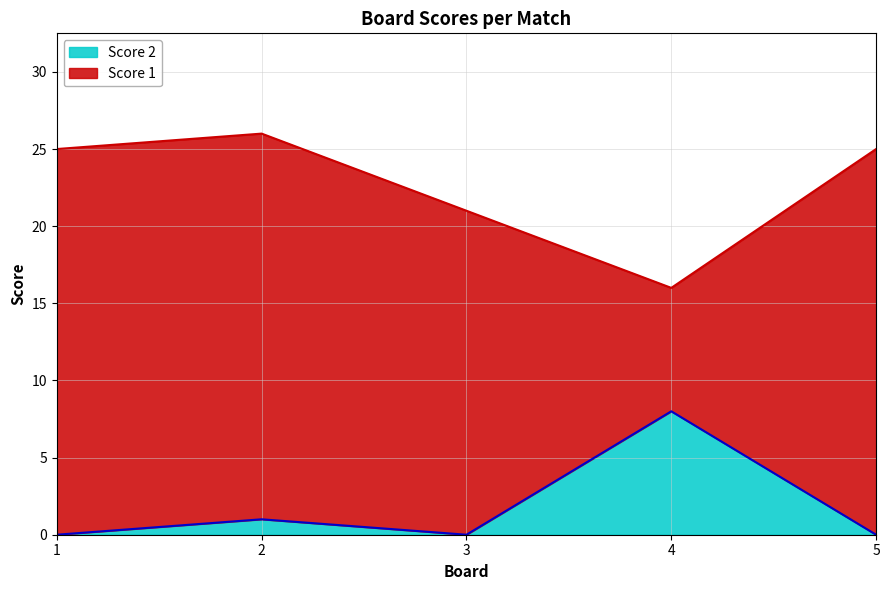

True or false: there are more than 2 points higher than both neighbors.

False